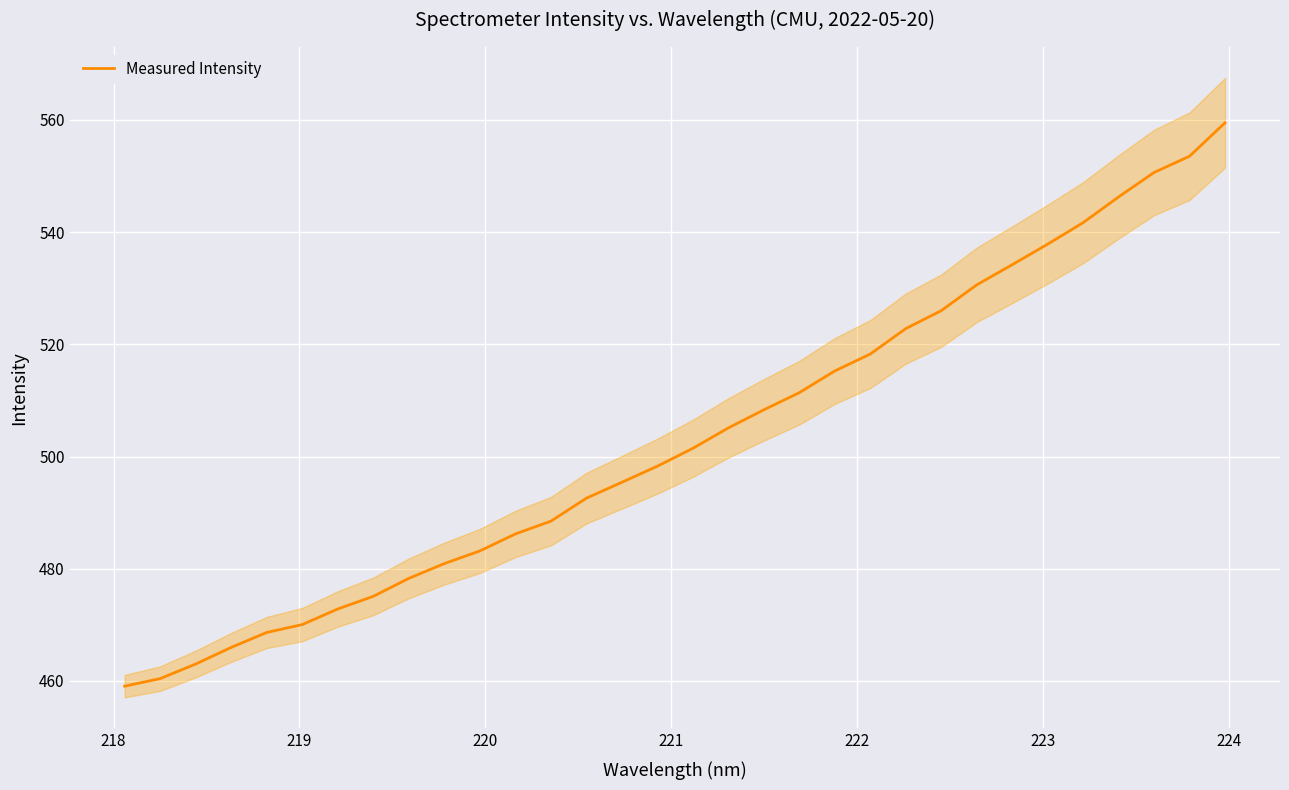

Does the chart display data point markers on the line(s)?

No